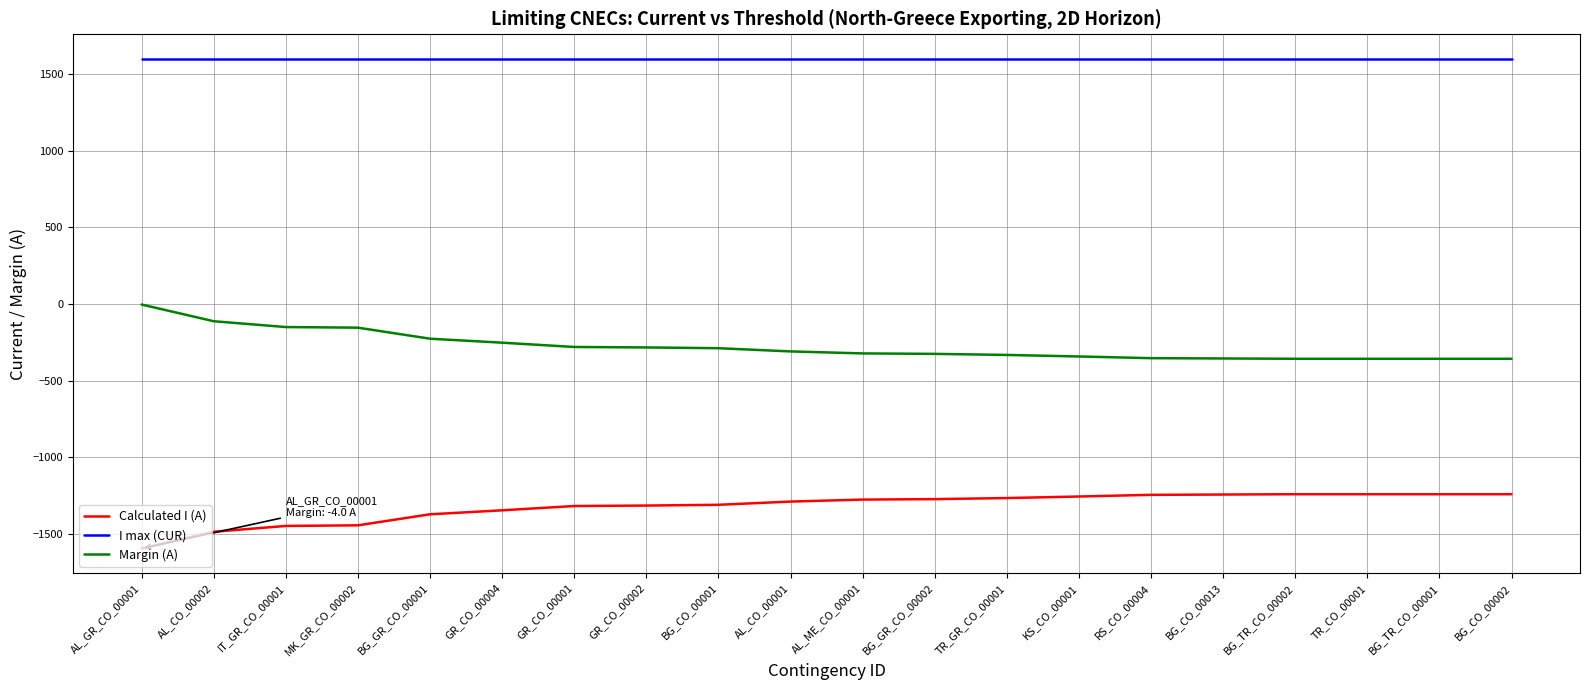

What is the difference between the maximum and minimum values in the Margin (A) series?

354